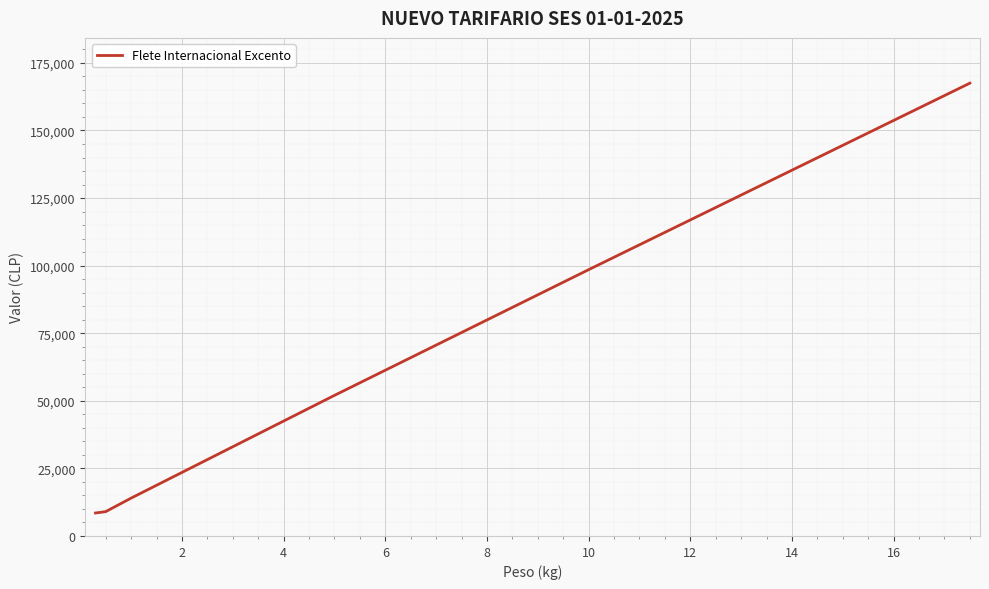

What is the difference between the maximum and minimum values?

159000